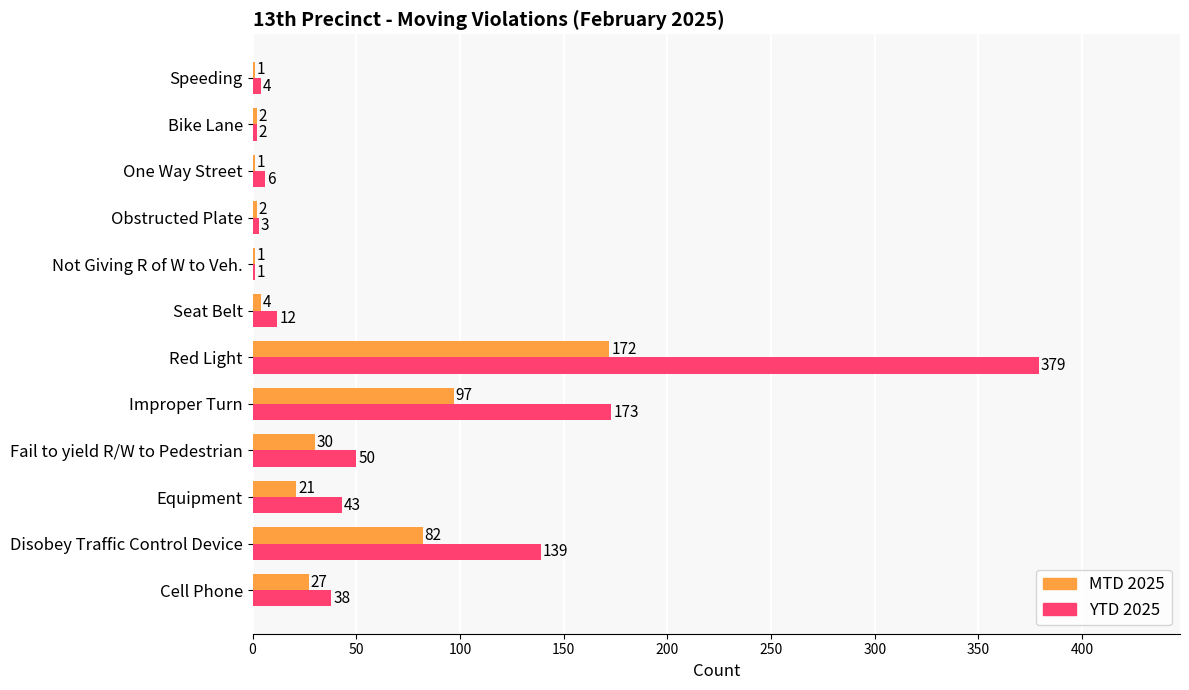

Is it true that MTD 2025 equals 30 at Fail to yield R/W to Pedestrian?

True